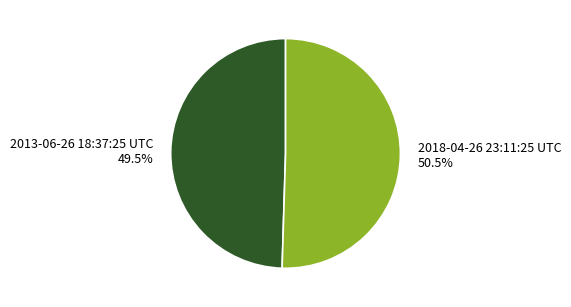

Rank the categories by value from lowest to highest.

2013-06-26 18:37:25 UTC, 2018-04-26 23:11:25 UTC